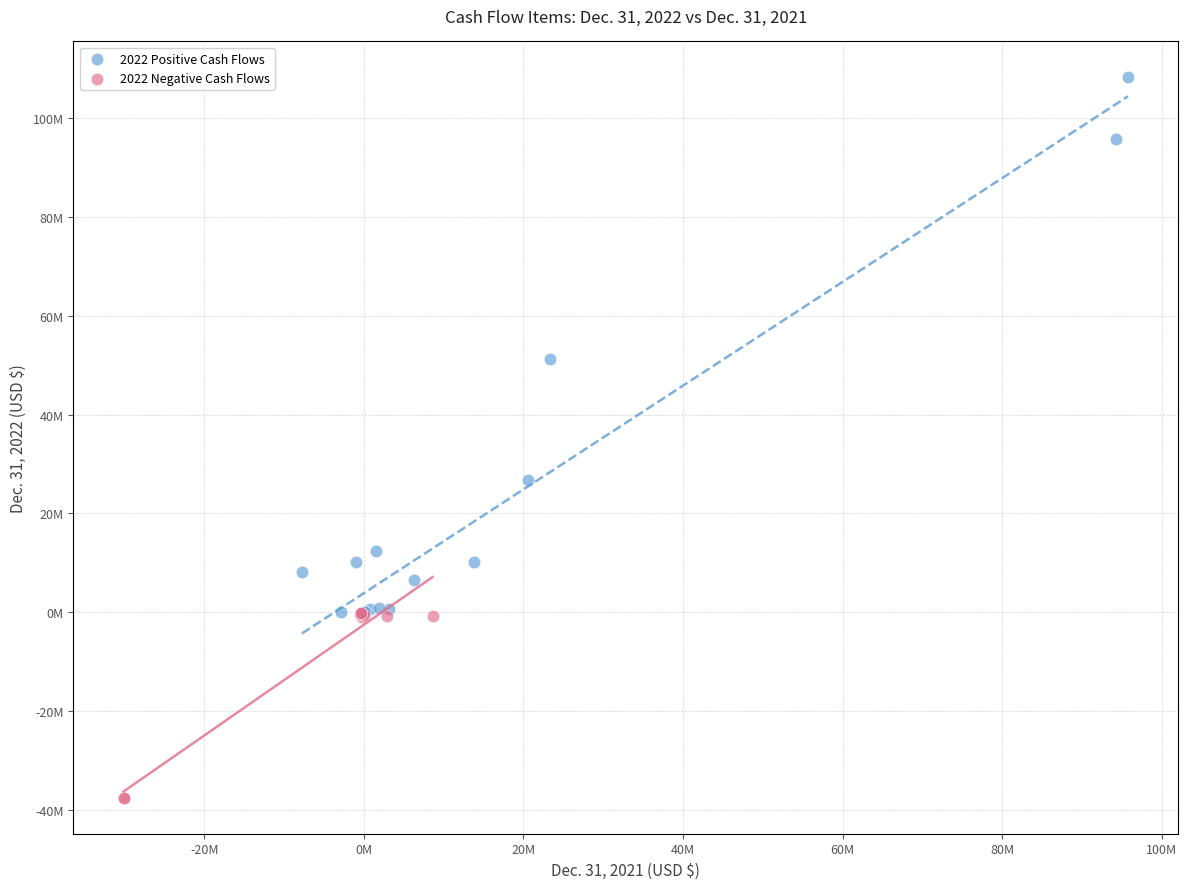

Which series has the widest spread of Y values?

2022 Positive Cash Flows